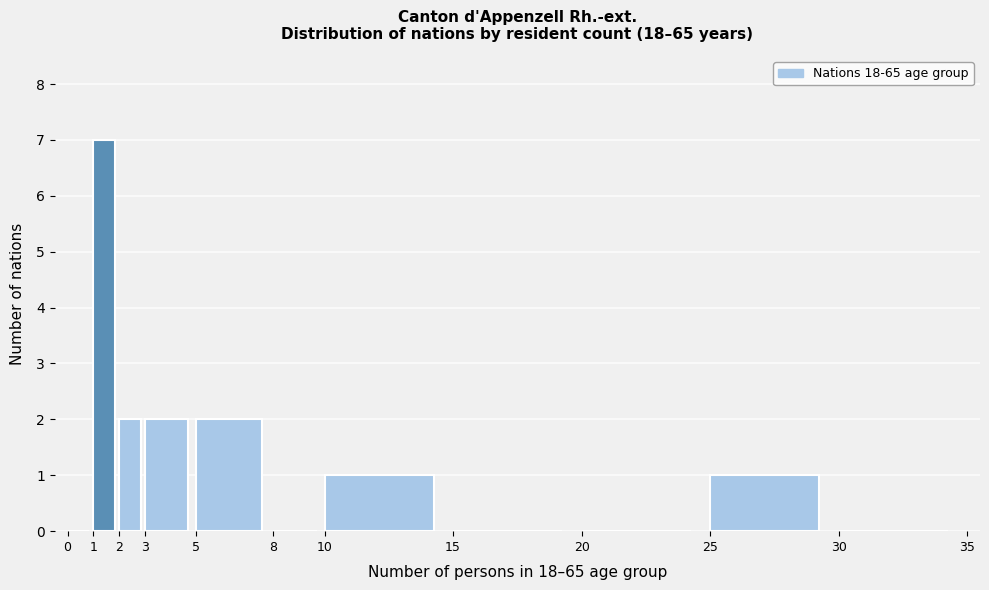

Reading left to right, list every bar in this chart as the range it spans on the x-axis followed by its height. The values are not printed on the chart, so give them approximately, as read against the axis.

0 to 1: 0
1 to 2: 7
2 to 3: 2
3 to 5: 2
5 to 8: 2
8 to 10: 0
10 to 15: 1
15 to 20: 0
20 to 25: 0
25 to 30: 1
30 to 35: 0